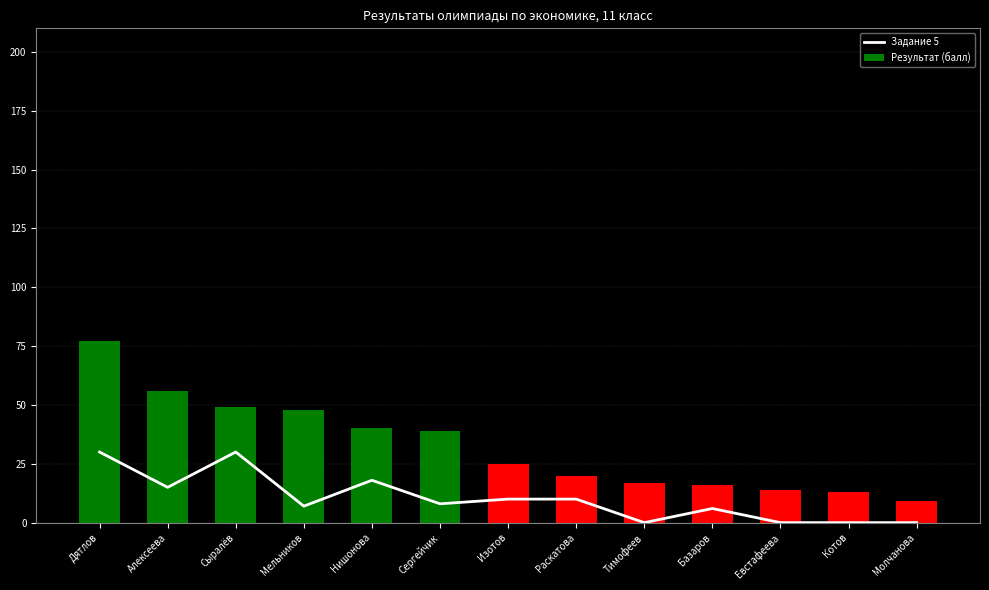

List the series in order of their overall mean, lowest first.

Задание 5, Результат (балл)